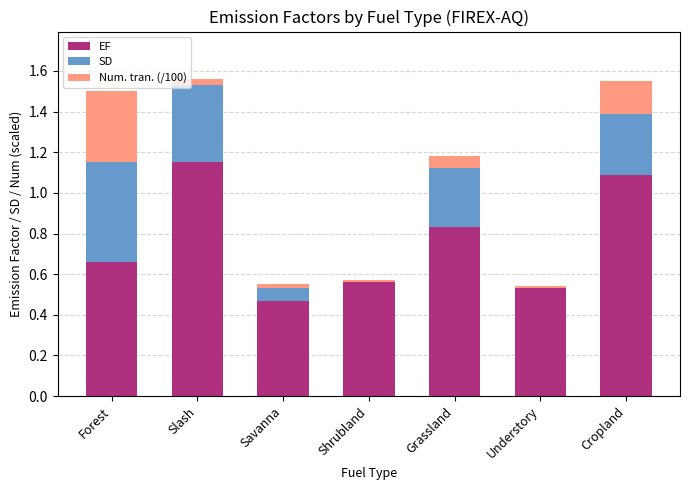

What is the sum of the EF values at Cropland and Forest?

1.8